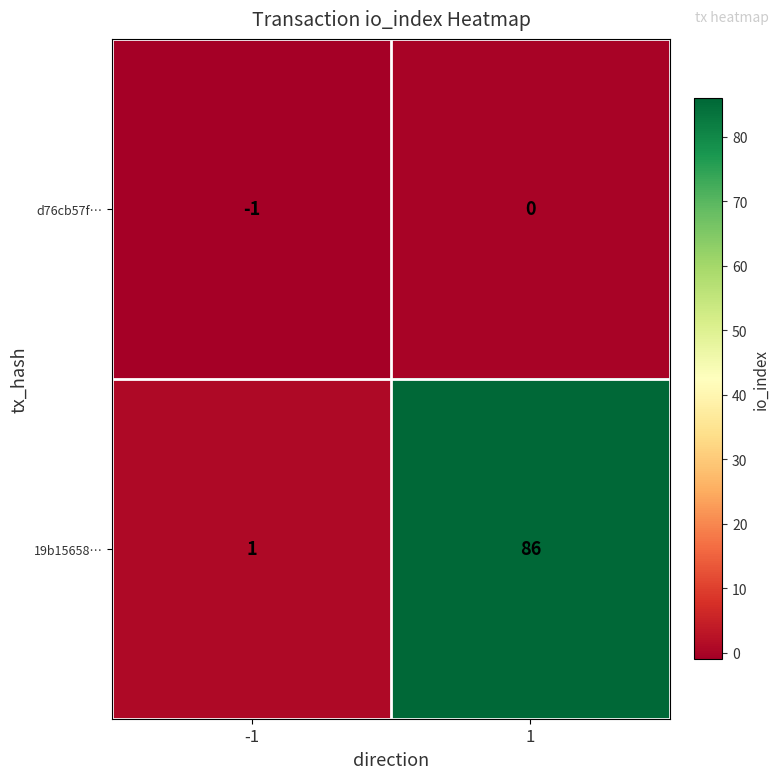

What is the difference between the maximum and minimum values in the 19b15658… series?

85